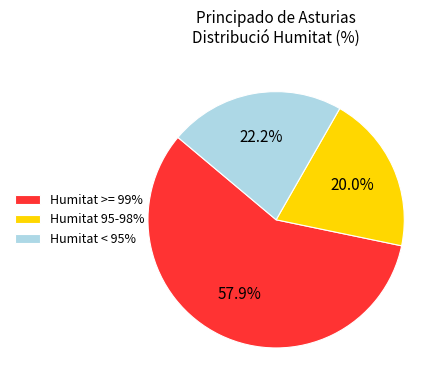

Is Humitat >= 99% the majority of the pie?

Yes